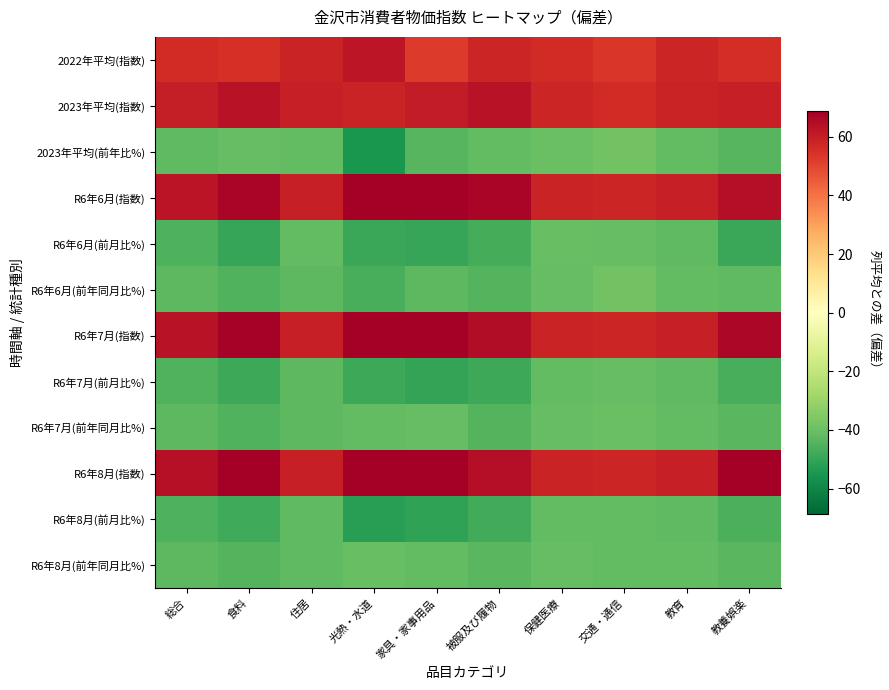

At which category does the chart reach its minimum across all series?

光熱・水道